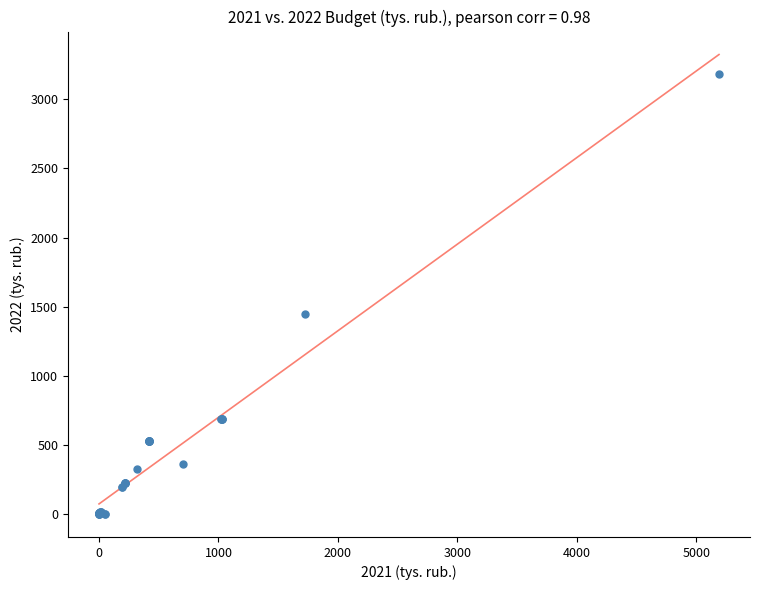

What Y value in the scatter plot is closest to 1590?

1445.3